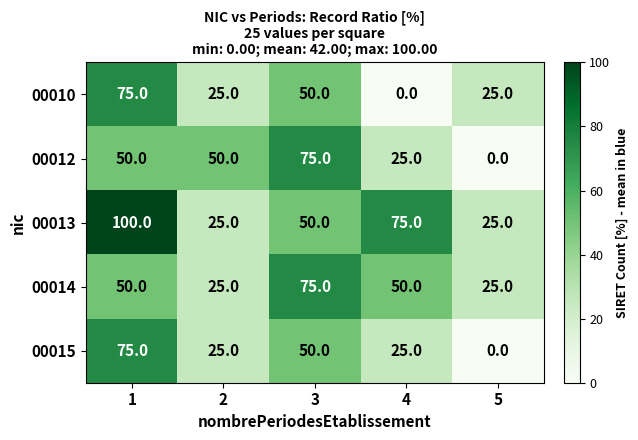

What is the total value across all series at 4?

175